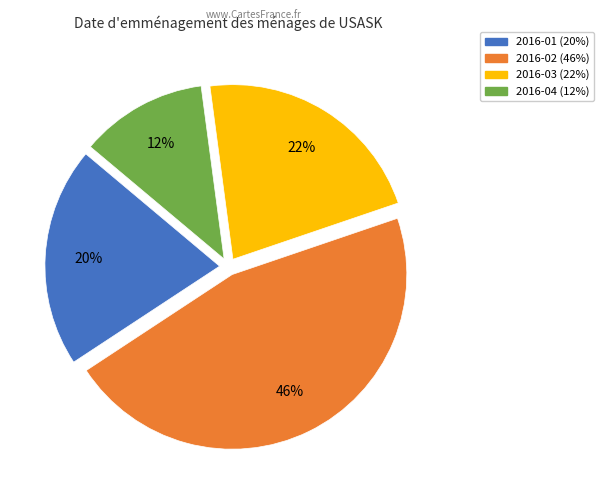

True or false: 2016-02 accounts for 46% of the total.

True